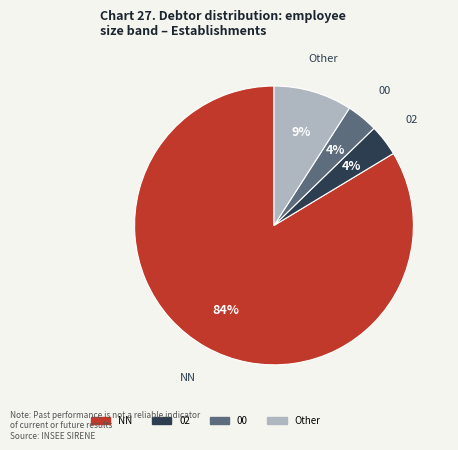

How many segments does this pie chart have?

4